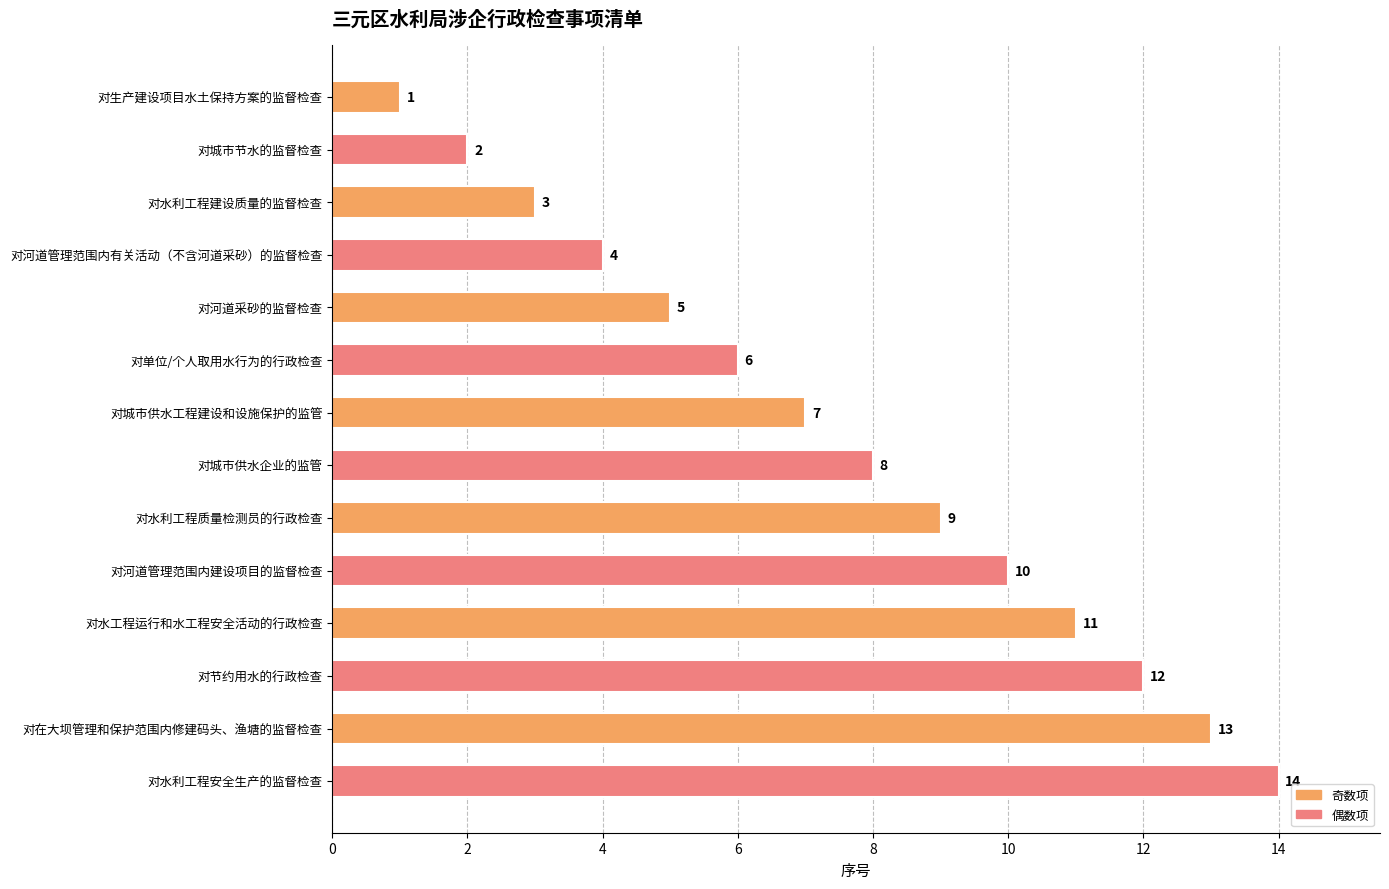

What is the greatest value displayed?

14